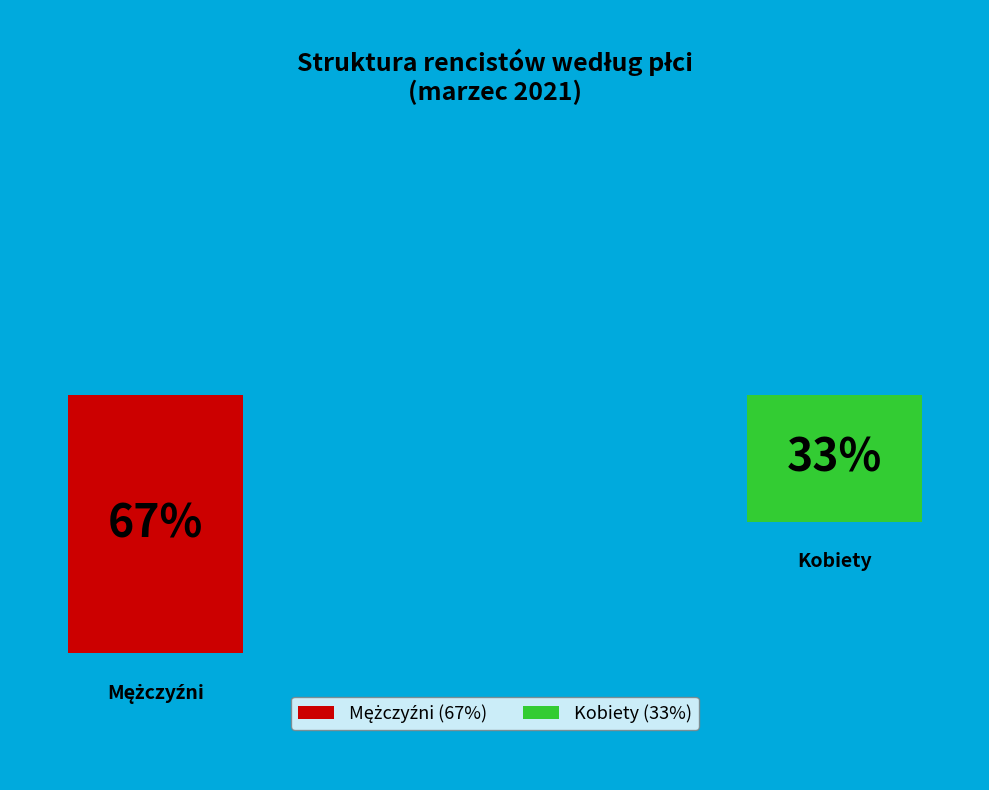

Does Mężczyźni represent more than half of the total?

Yes